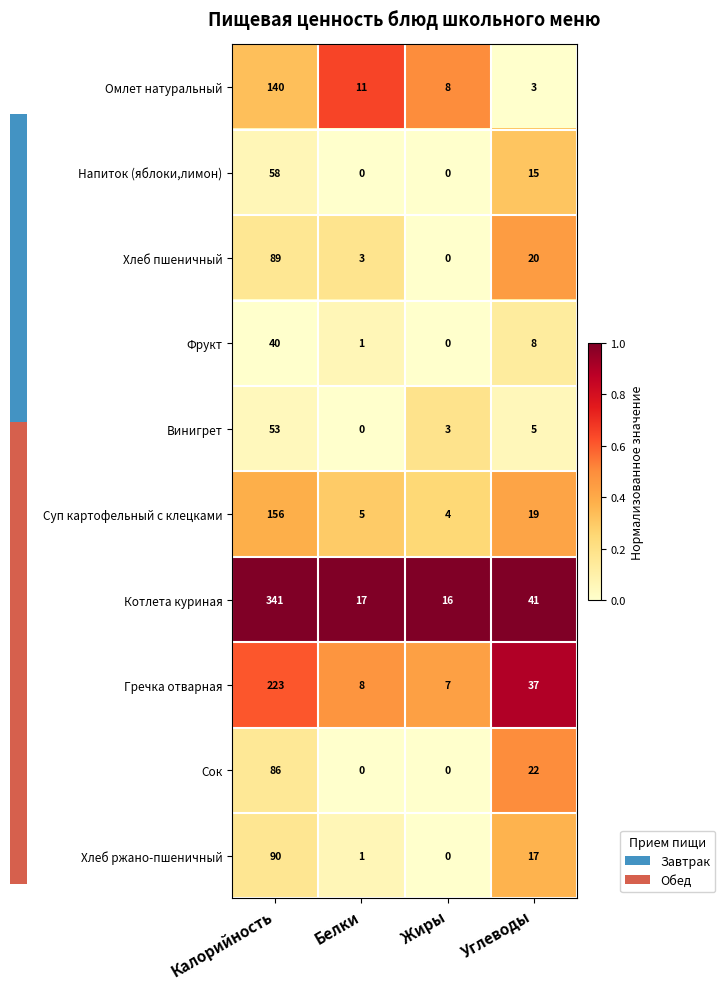

What is the greatest value displayed?

341